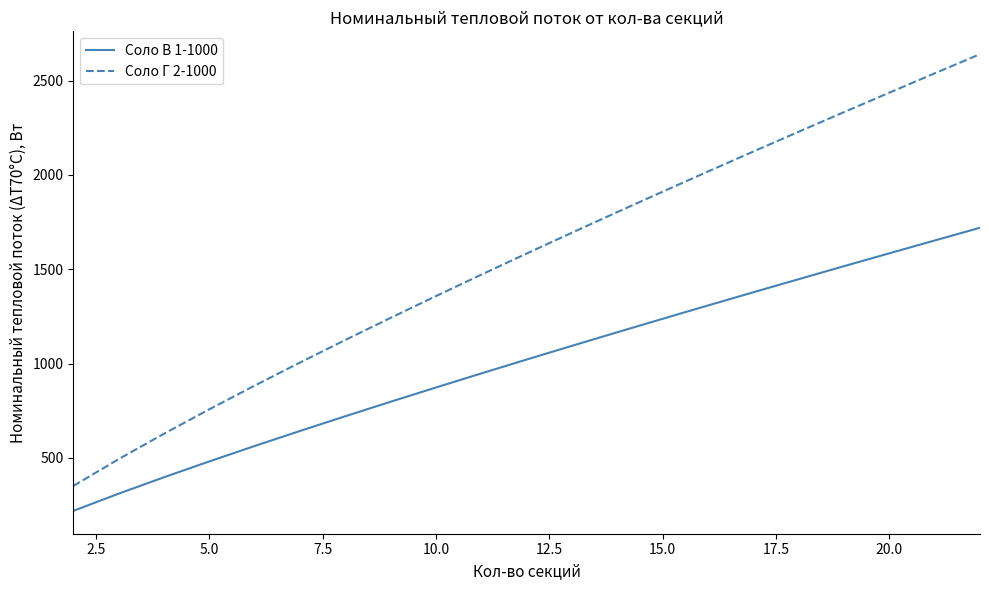

Which series has the largest range (max minus min)?

Соло Г 2-1000